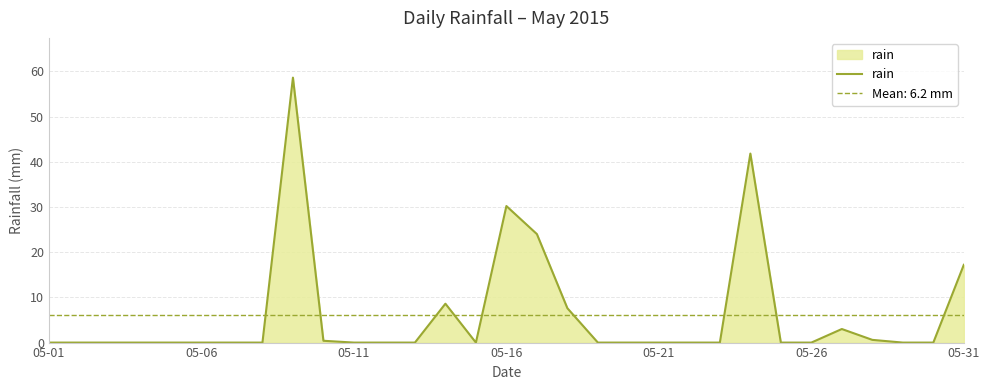

Which category has the lowest value across all series?

05-01